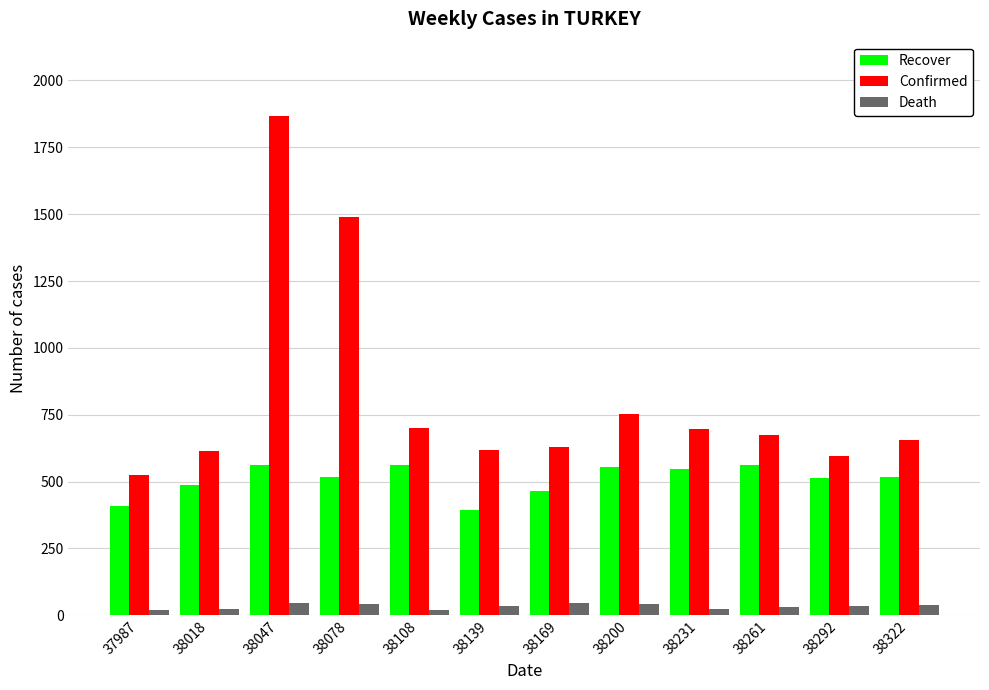

At which category is the sum across all series the highest?

38047